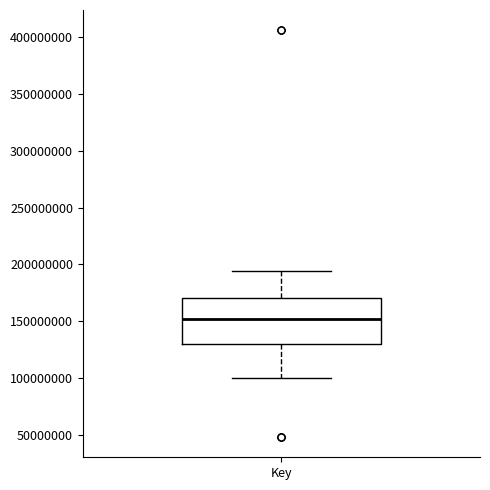

Read this box plot against the y-axis: the position of the median line, the range covered by the box, and the ends of both whiskers. The values are not printed on the chart, so give them approximately, as read against the axis.

median 150000000, box 130000000 to 170000000, whiskers 100000000 to 195000000